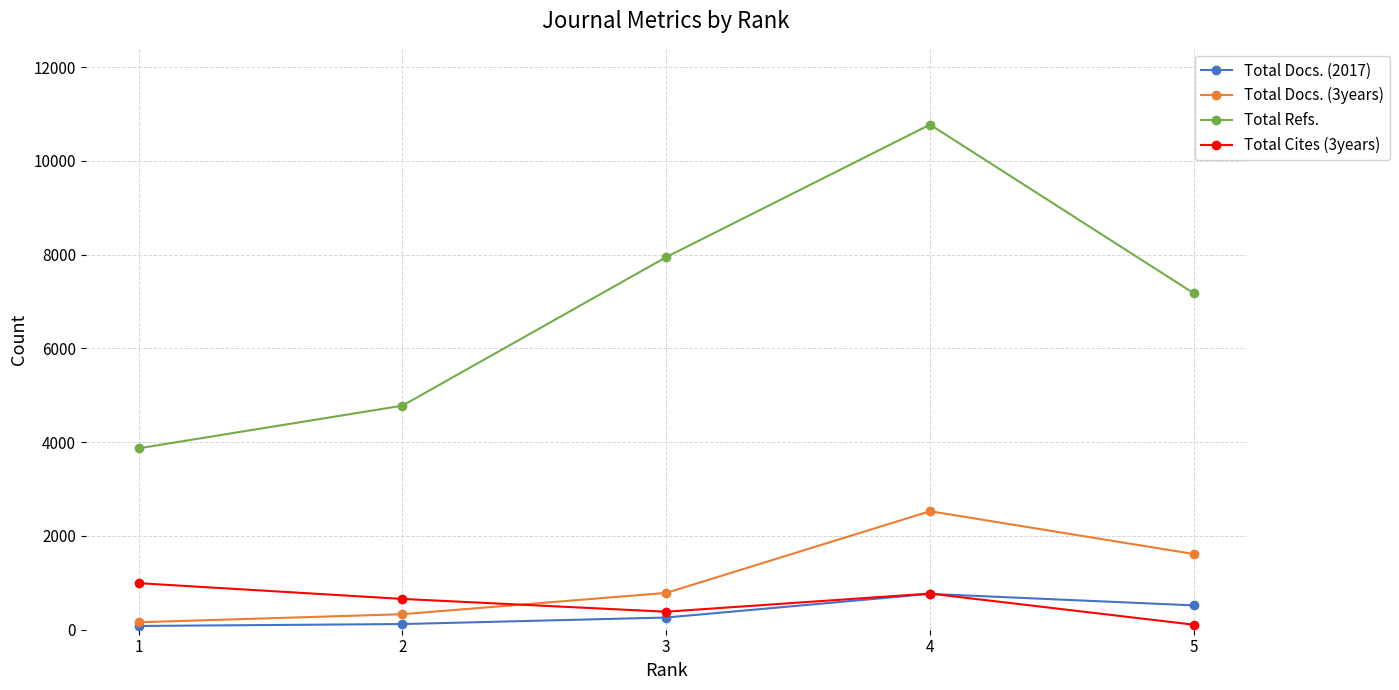

Which series has the widest spread of values?

Total Refs.